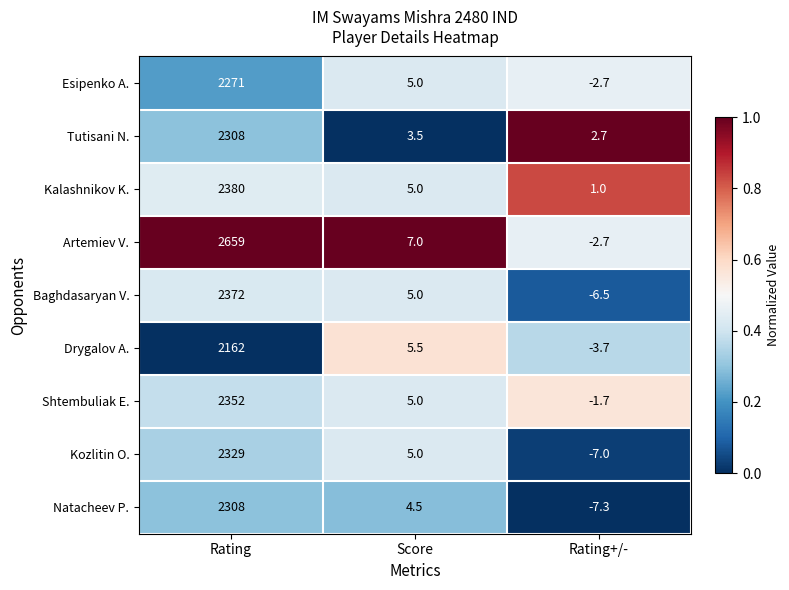

At which label does Kalashnikov K. reach its minimum?

Rating+/-